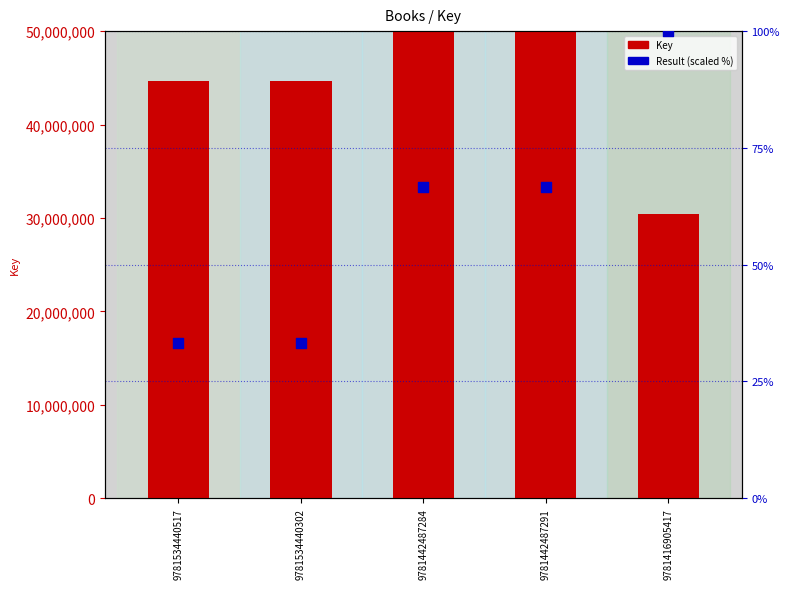

Is the value of Key (value) at 9781442487291 greater than the value of Result (rank) at 9781534440302?

Yes